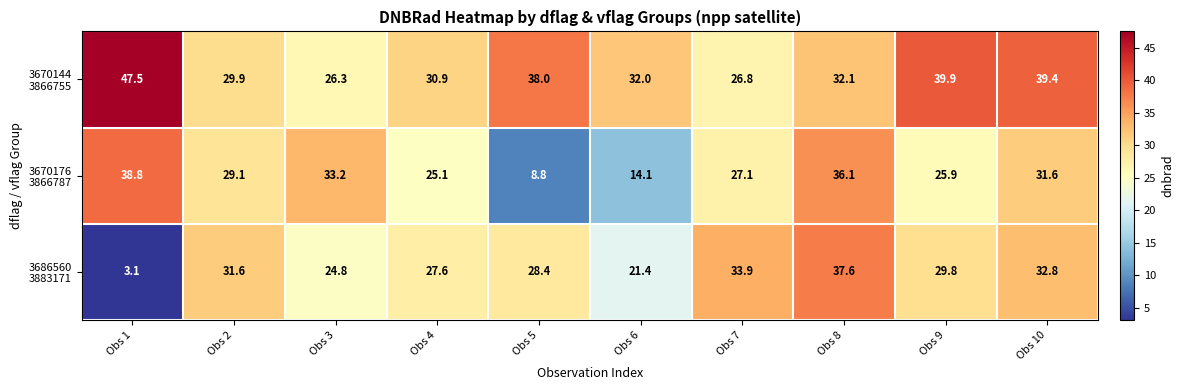

What is the minimum value shown in the chart?

3.1